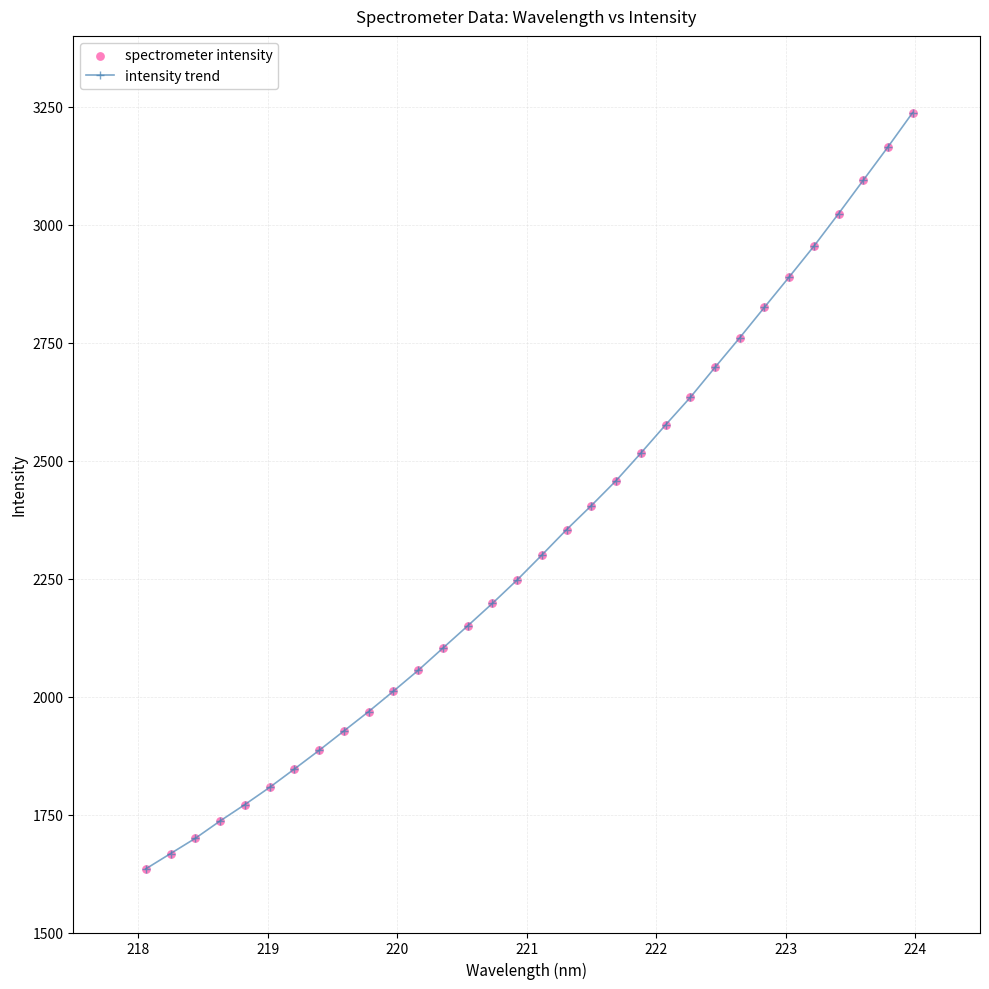

What is the value of the 10th point from the left?

1968.1